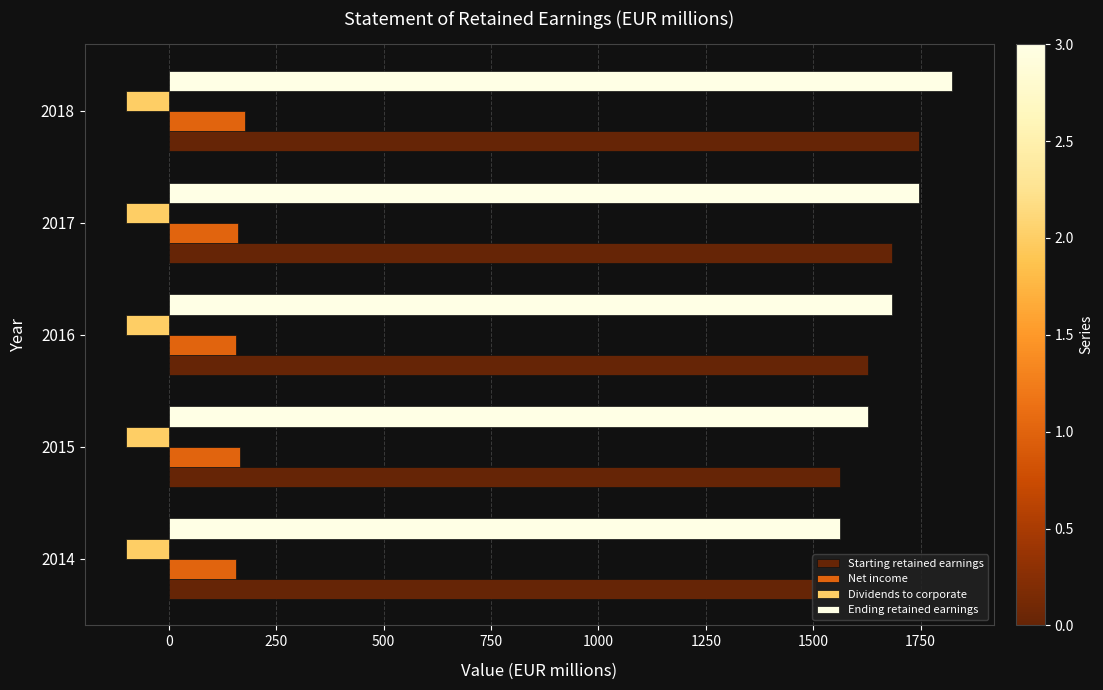

What is the average value of the Net income series?

163.5